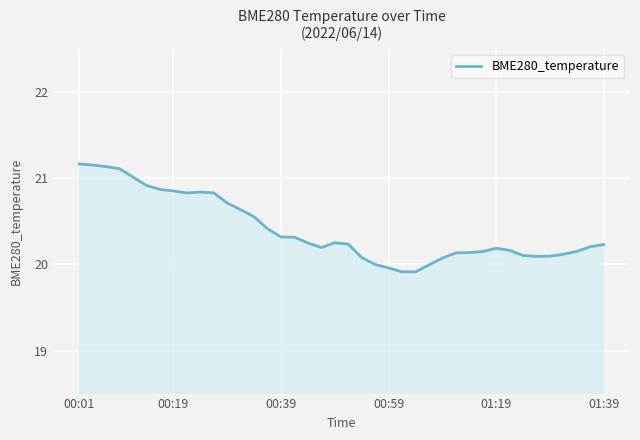

What is the minimum value shown in the chart?

19.9